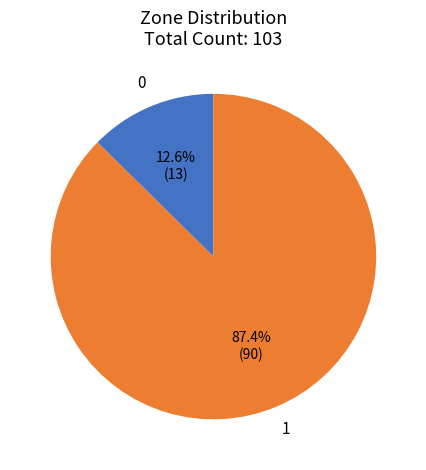

Is there a majority slice in this chart?

Yes